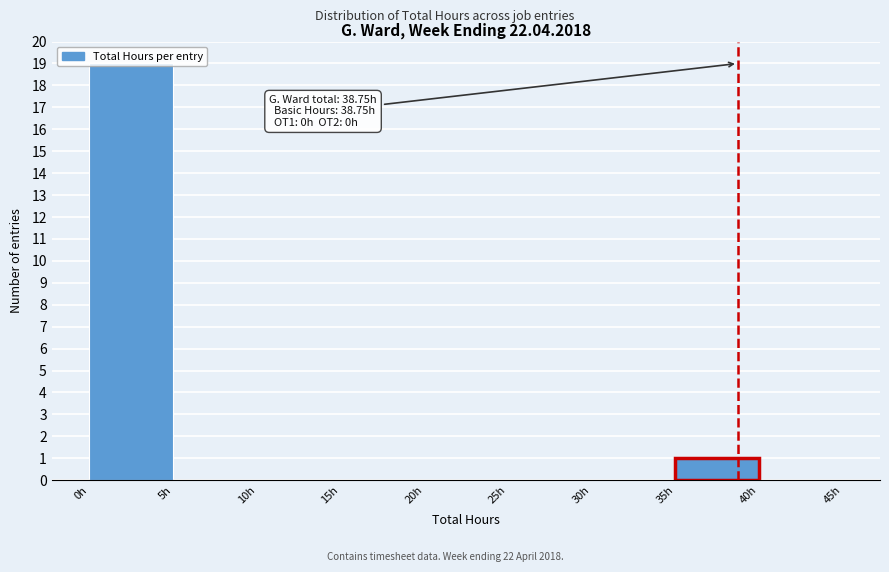

Which range on the x-axis has the tallest bar?

0 to 5